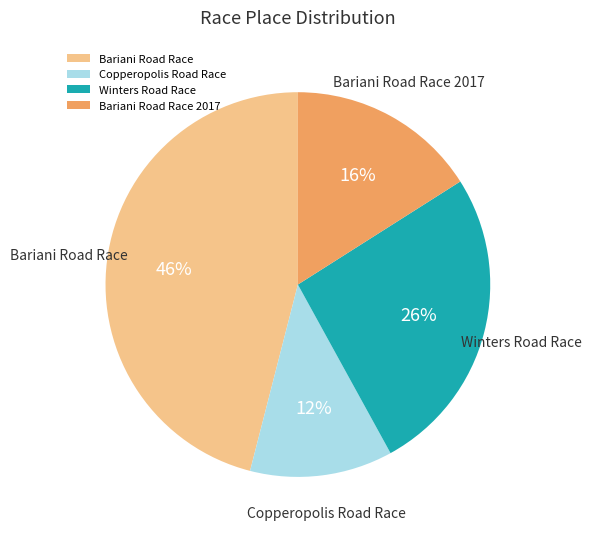

How many slices are in this pie chart?

4